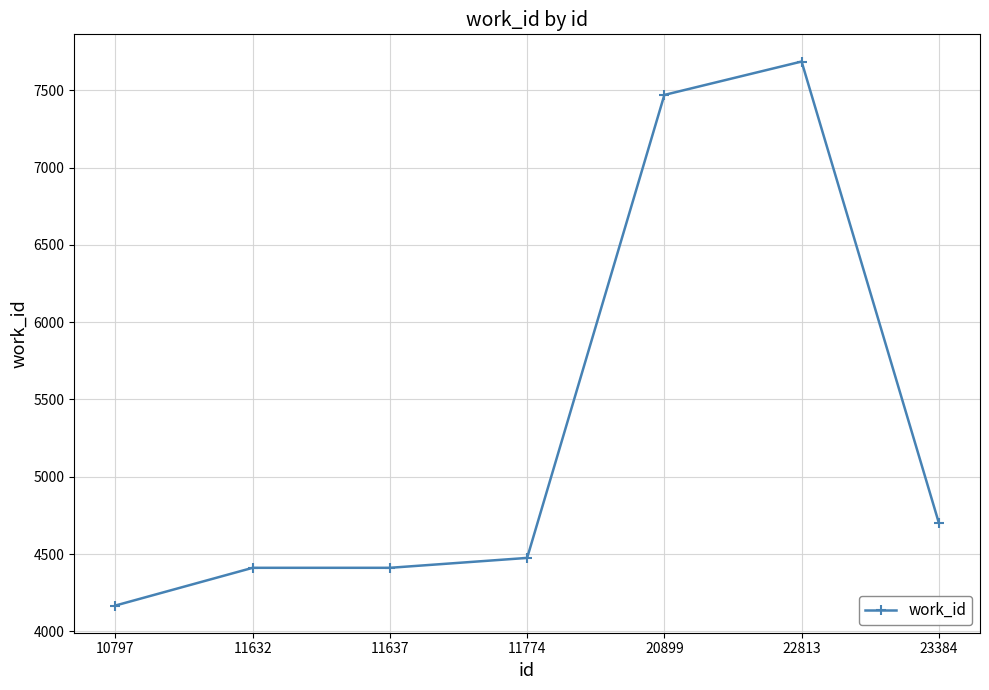

What is the value of the 2nd point from the left?

4411